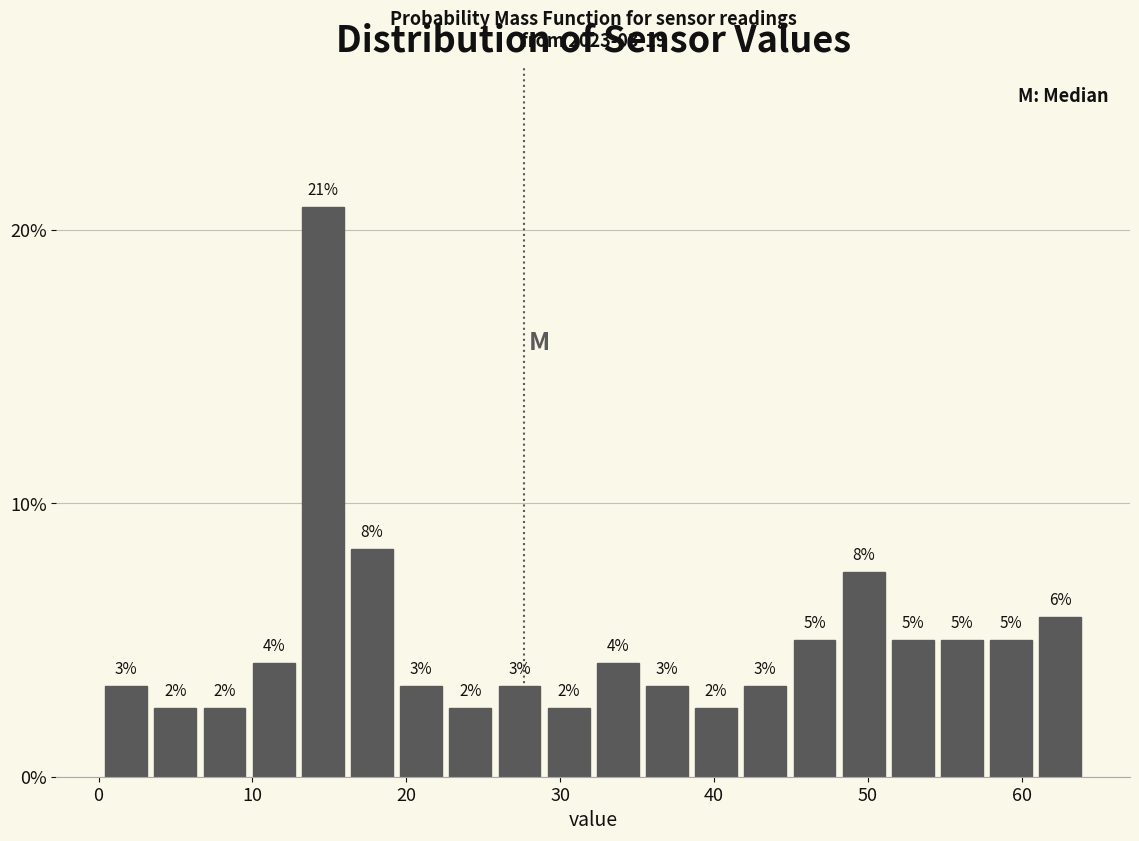

Around what value on the x-axis is the tallest bar? Give the approximate position of its centre, as read against the axis.

15